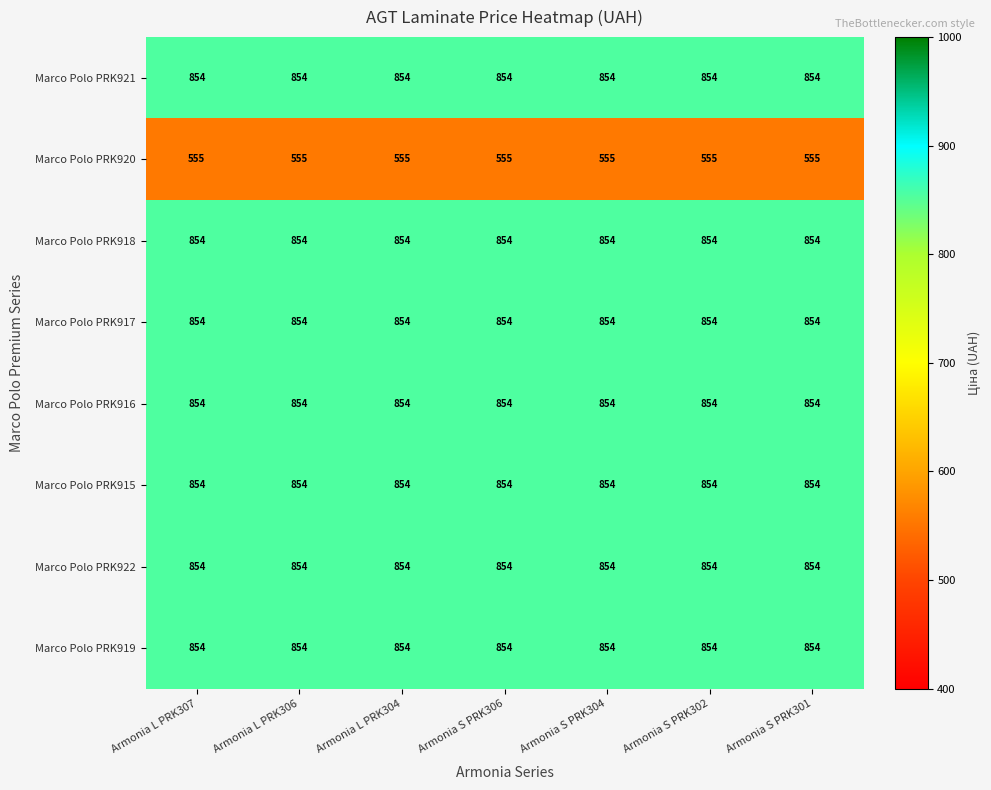

What is the greatest value displayed?

854